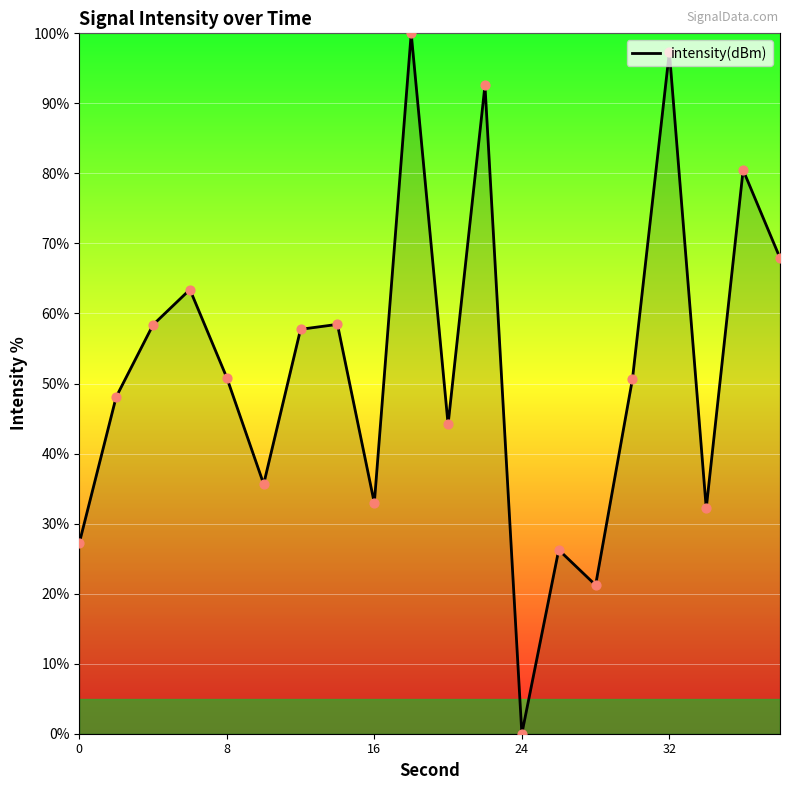

What is the maximum value shown in the chart?

100.0